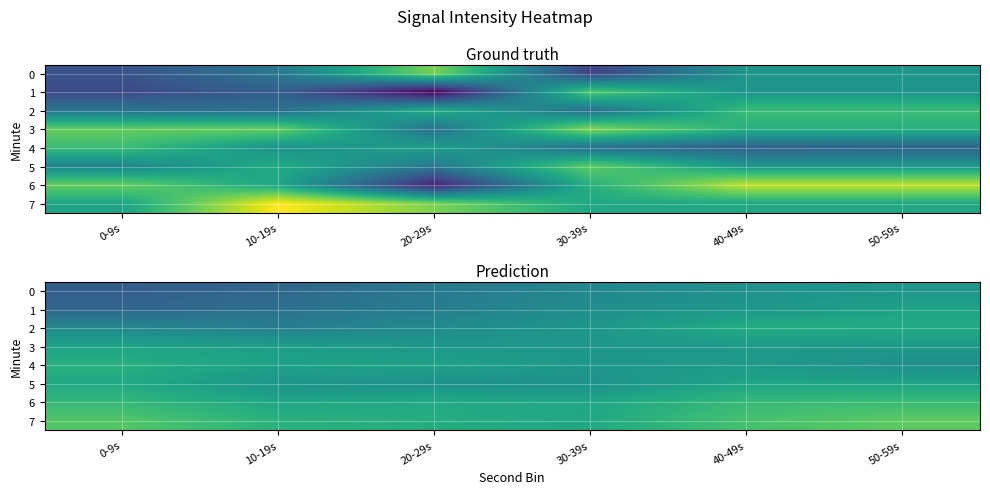

The 6 series shows -43.2 at 50-59s. True or false?

False